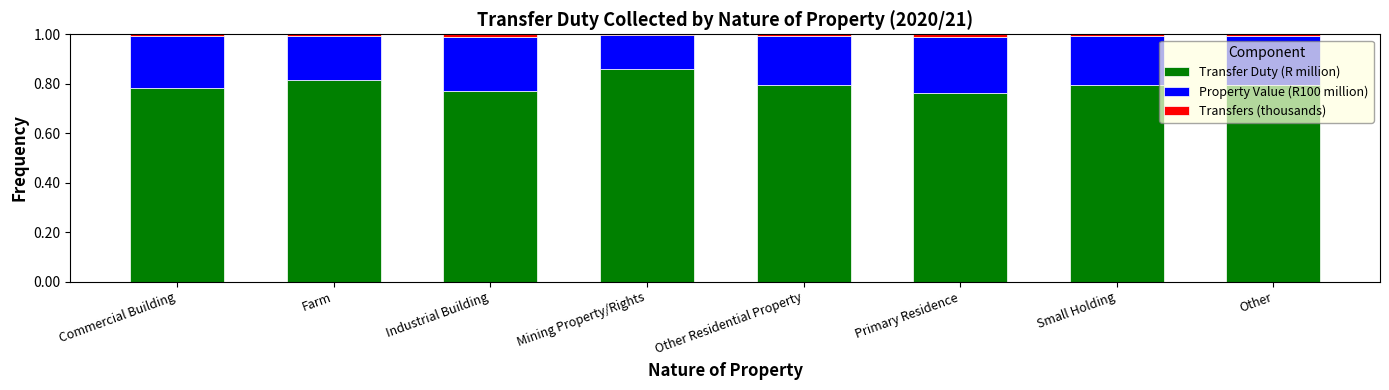

The Transfer Duty (R million) series shows 1.1 at Small Holding. True or false?

False